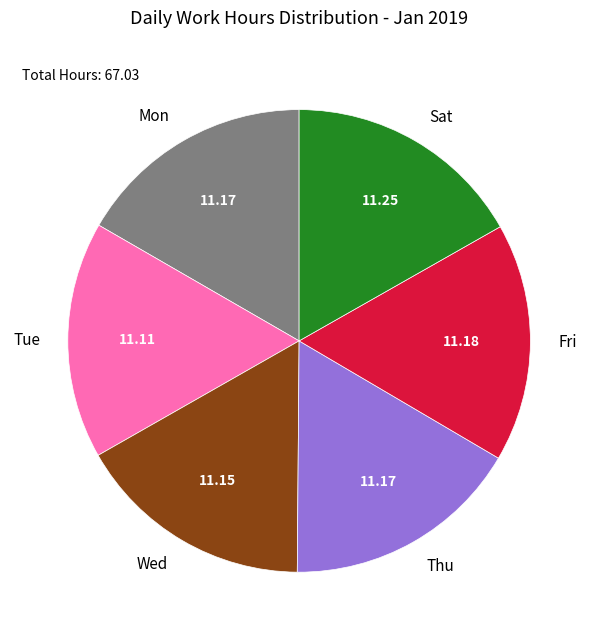

What is the ratio of the value at Fri to the value at Wed?

1.0